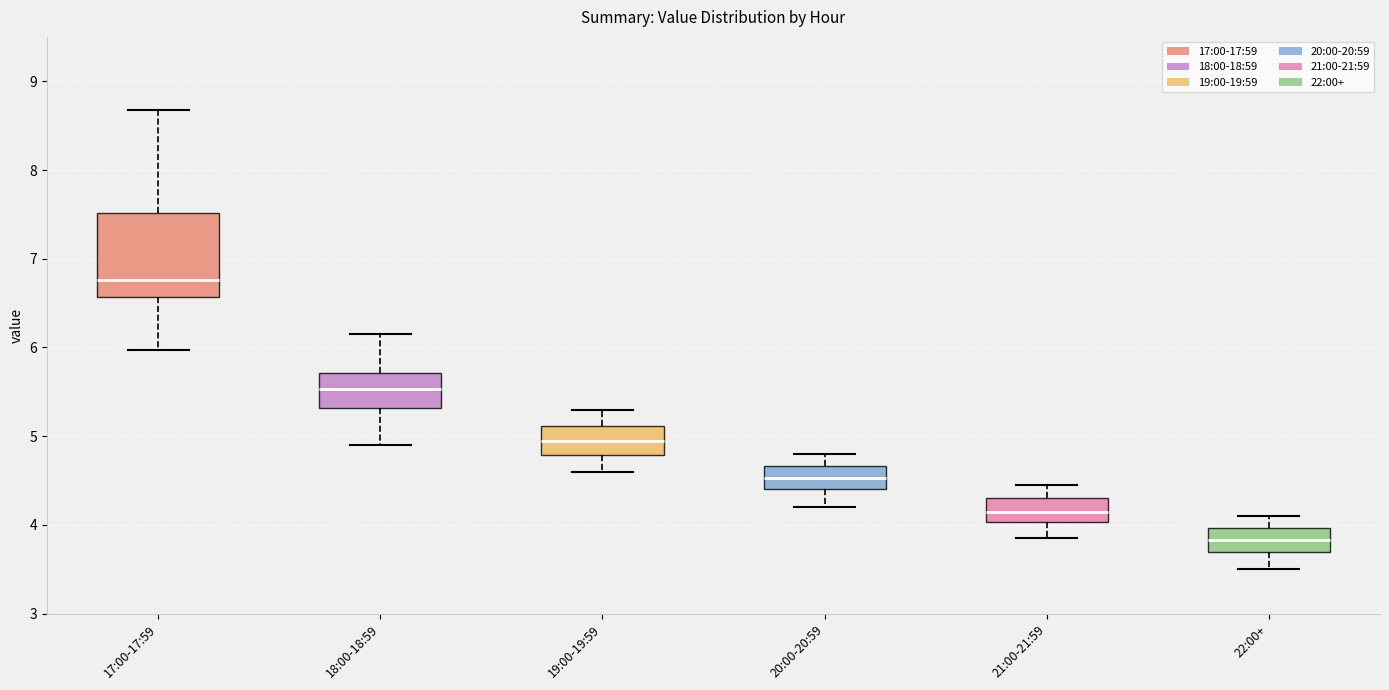

Reading left to right, transcribe this box plot: for each box, give where its median line is, the range the box spans, and where its two whiskers end, as read against the y-axis. The values are not printed on the chart, so give them approximately, as read against the axis.

17:00-17:59: median 6.8, box 6.6 to 7.5, whiskers 6.0 to 8.7
18:00-18:59: median 5.5, box 5.3 to 5.7, whiskers 4.9 to 6.2
19:00-19:59: median 5.0, box 4.8 to 5.1, whiskers 4.6 to 5.3
20:00-20:59: median 4.5, box 4.4 to 4.7, whiskers 4.2 to 4.8
21:00-21:59: median 4.2, box 4.0 to 4.3, whiskers 3.9 to 4.5
22:00+: median 3.8, box 3.7 to 4.0, whiskers 3.5 to 4.1